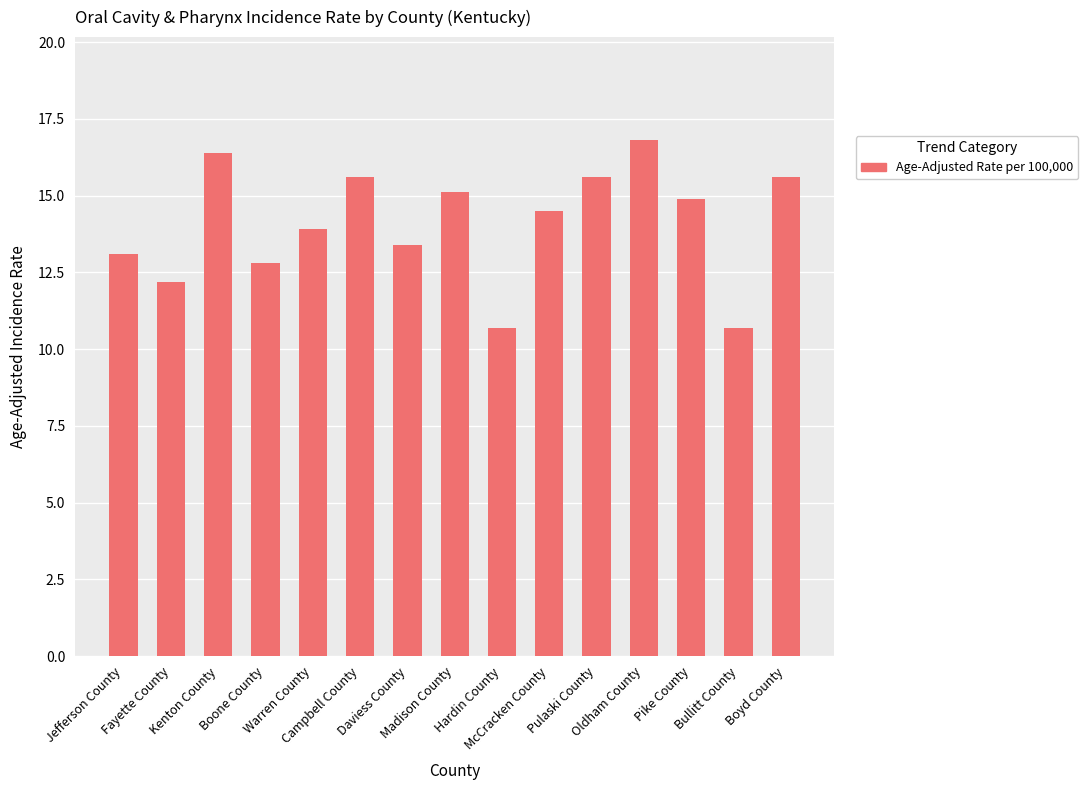

Read the value at Kenton County.

16.4